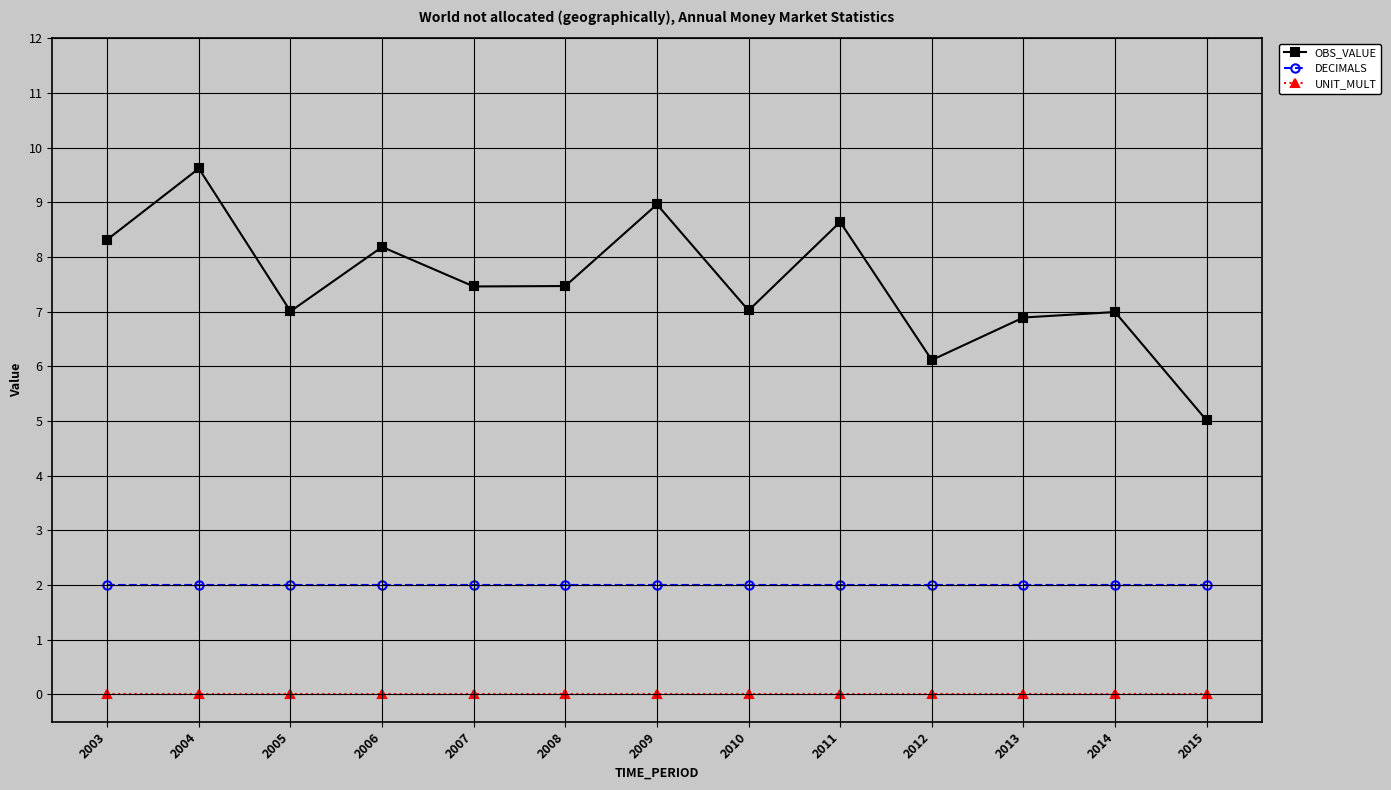

How many series are shown in this chart?

3